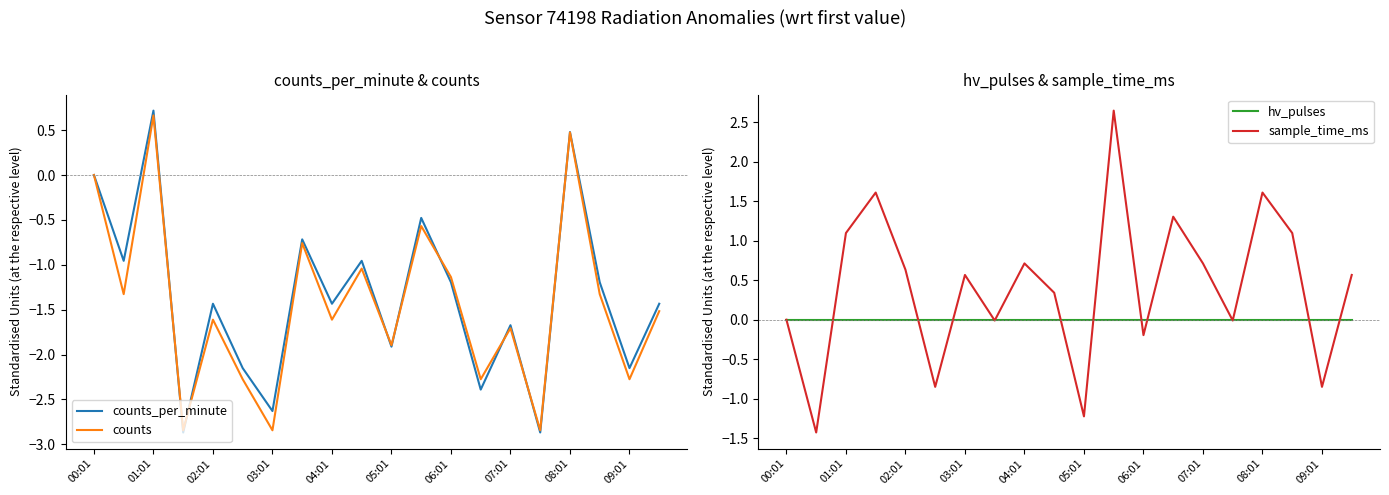

At which label does counts reach its peak?

01:01